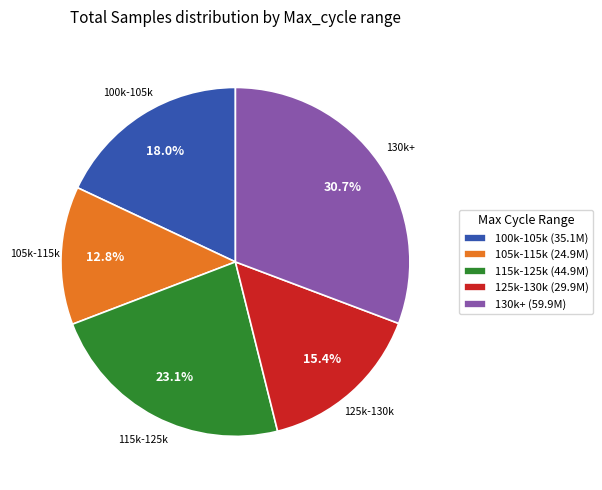

Rank the categories by value from highest to lowest.

130k+ (59.9M), 115k-125k (44.9M), 100k-105k (35.1M), 125k-130k (29.9M), 105k-115k (24.9M)